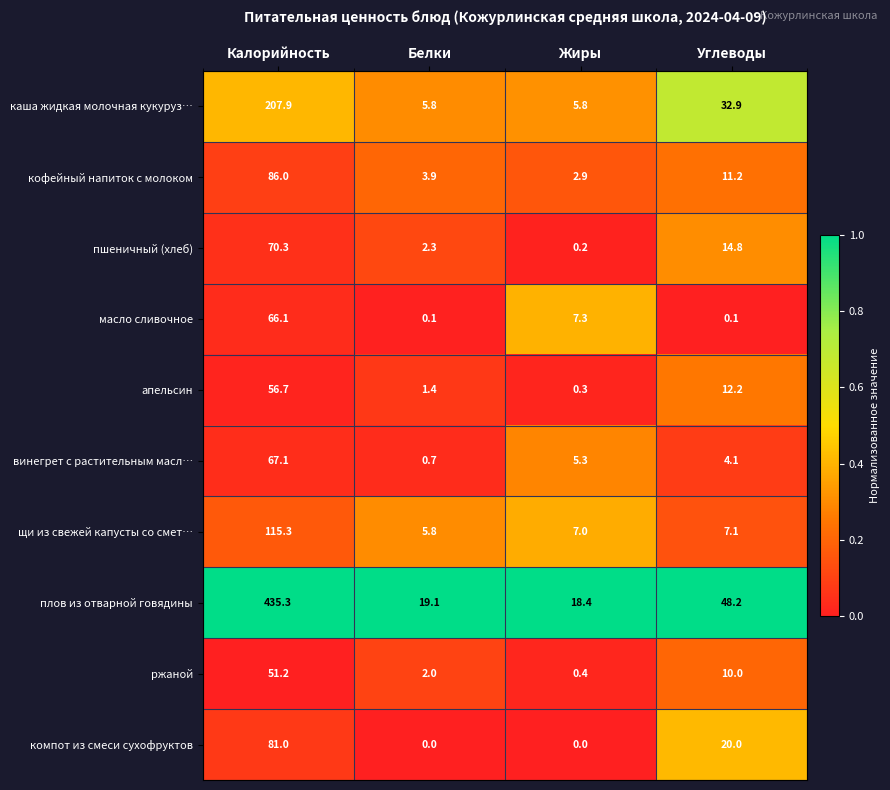

At Калорийность, list the series in order from largest to smallest.

плов из отварной говядины, каша жидкая молочная кукуруз…, щи из свежей капусты со смет…, кофейный напиток с молоком, компот из смеси сухофруктов, пшеничный (хлеб), винегрет с растительным масл…, масло сливочное, апельсин, ржаной